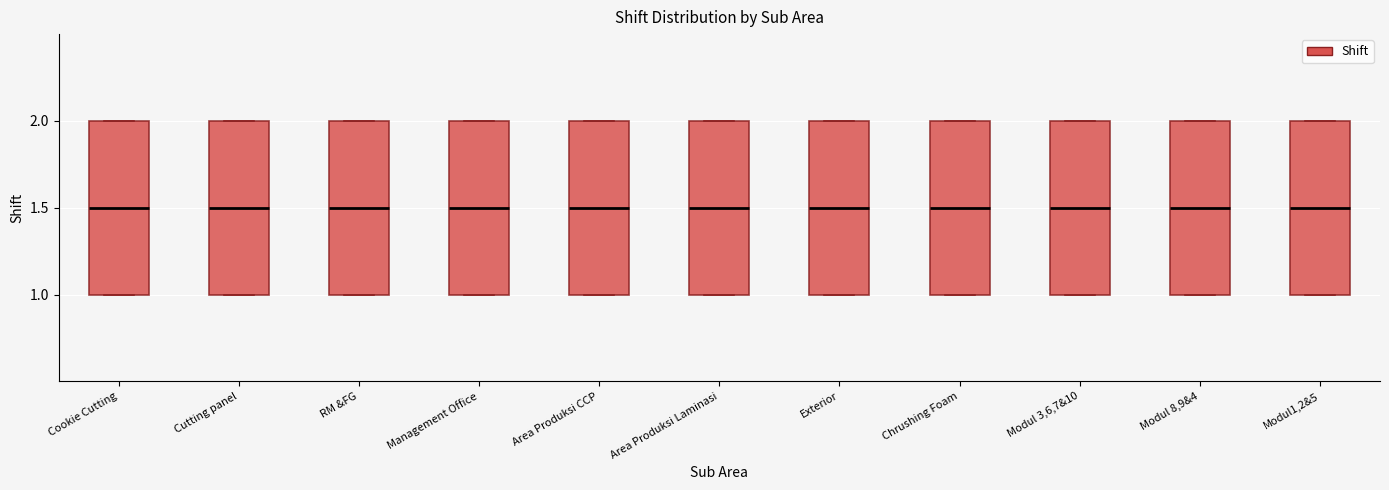

Reading left to right, transcribe this box plot: for each box, give where its median line is, the range the box spans, and where its two whiskers end, as read against the y-axis. The values are not printed on the chart, so give them approximately, as read against the axis.

Cookie Cutting: median 1.5, box 1.0 to 2.0, whiskers 1.0 to 2.0
Cutting panel: median 1.5, box 1.0 to 2.0, whiskers 1.0 to 2.0
RM &FG: median 1.5, box 1.0 to 2.0, whiskers 1.0 to 2.0
Management Office: median 1.5, box 1.0 to 2.0, whiskers 1.0 to 2.0
Area Produksi CCP: median 1.5, box 1.0 to 2.0, whiskers 1.0 to 2.0
Area Produksi Laminasi: median 1.5, box 1.0 to 2.0, whiskers 1.0 to 2.0
Exterior: median 1.5, box 1.0 to 2.0, whiskers 1.0 to 2.0
Chrushing Foam: median 1.5, box 1.0 to 2.0, whiskers 1.0 to 2.0
Modul 3,6,7&10: median 1.5, box 1.0 to 2.0, whiskers 1.0 to 2.0
Modul 8,9&4: median 1.5, box 1.0 to 2.0, whiskers 1.0 to 2.0
Modul1,2&5: median 1.5, box 1.0 to 2.0, whiskers 1.0 to 2.0